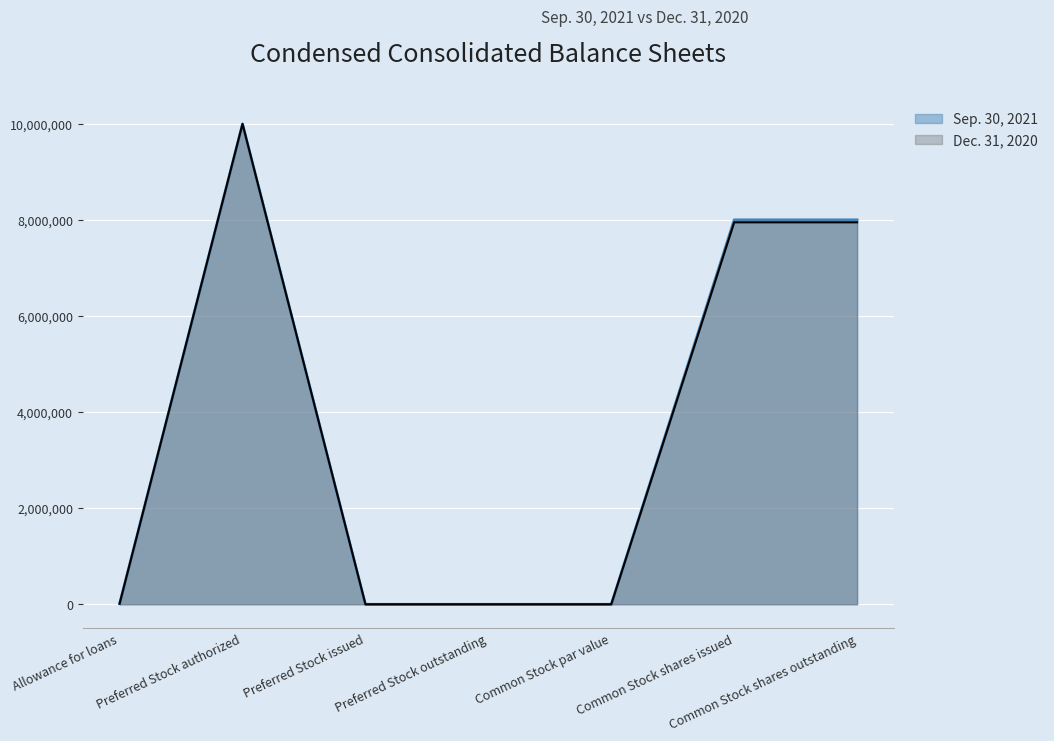

The value of Dec. 31, 2020 at Allowance for loans is 12539. True or false?

True